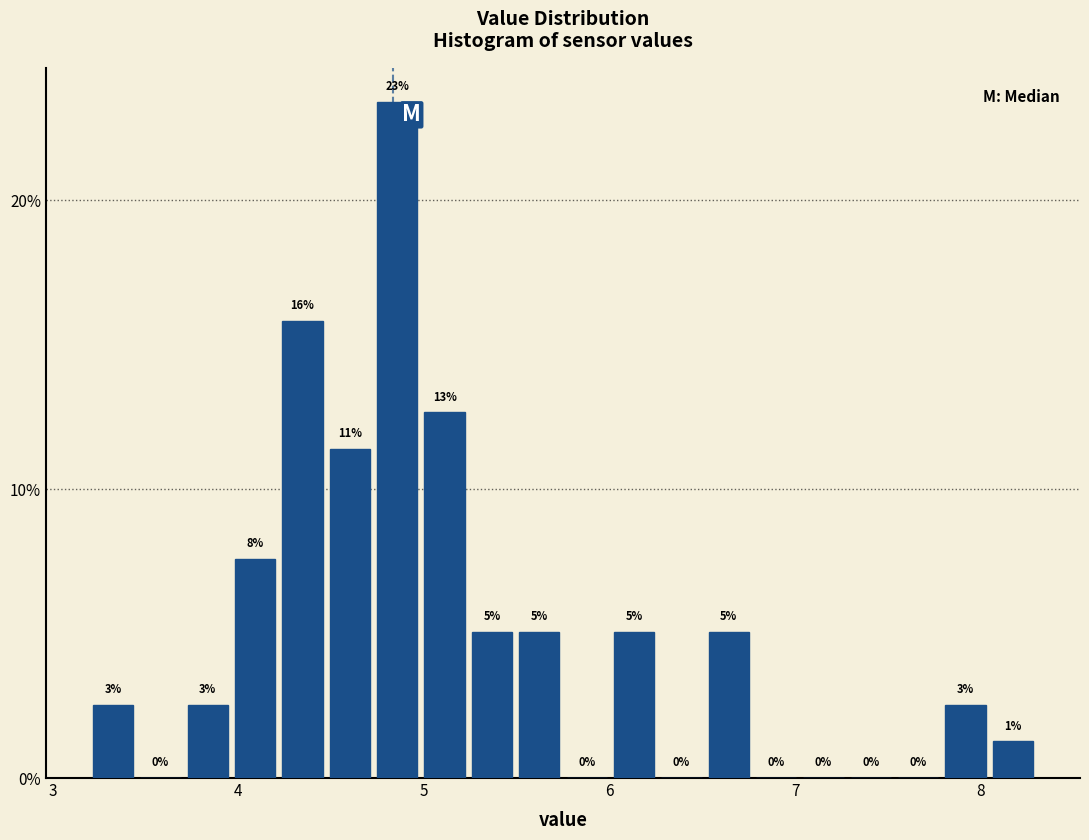

Read against the x-axis, roughly where is the centre of the tallest bar?

4.9